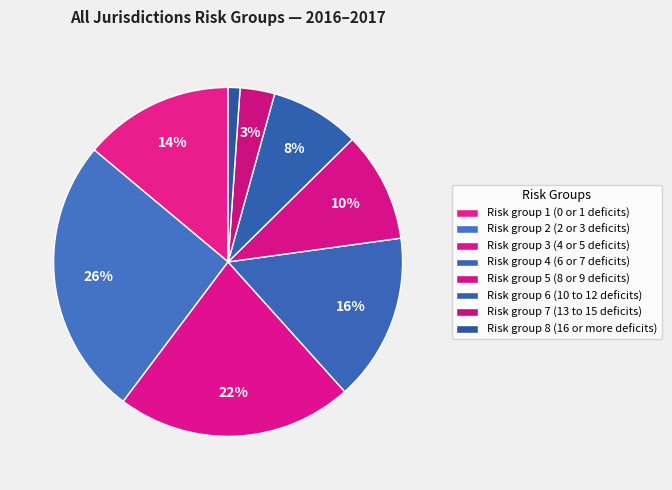

Which category has the biggest portion of the pie?

Risk group 2 (2 or 3 deficits)